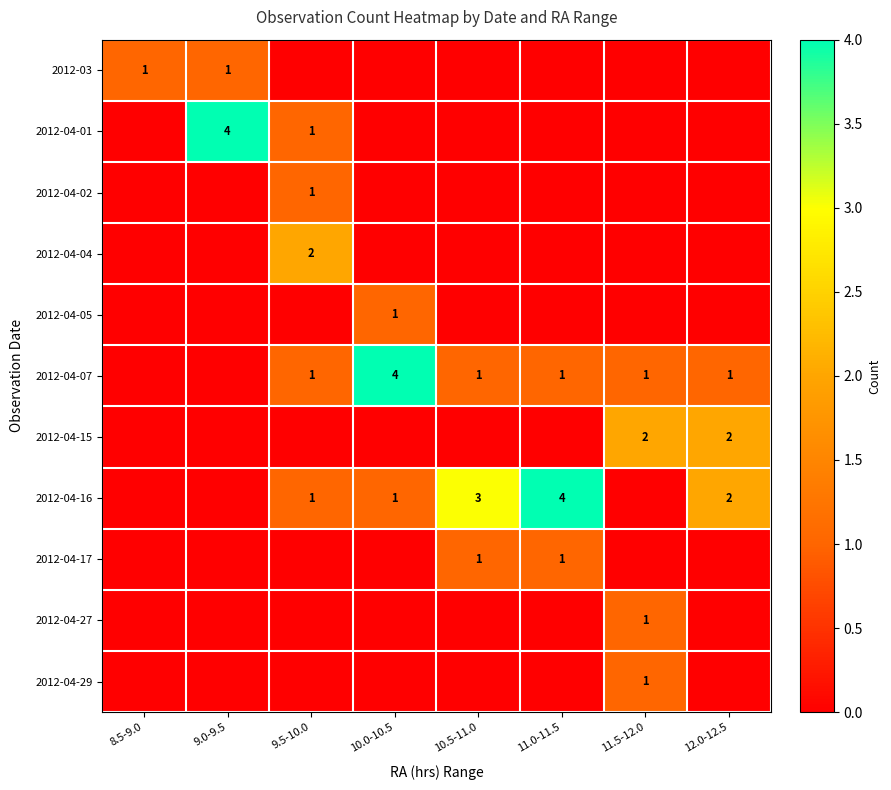

The value of 2012-04-16 at 10.5-11.0 is 3. True or false?

True